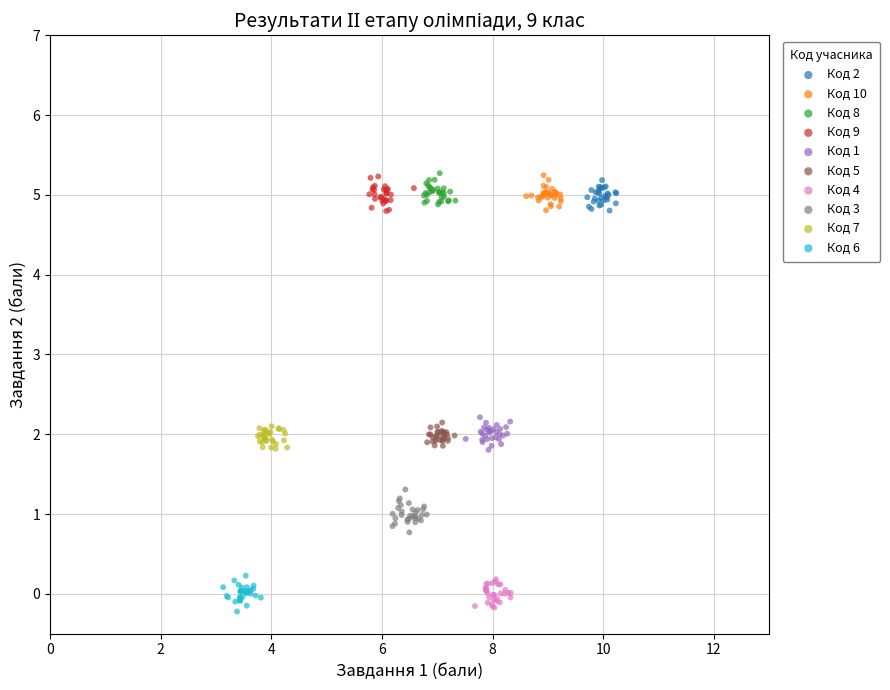

What are all the series names shown in the legend?

Код 2, Код 10, Код 8, Код 9, Код 1, Код 5, Код 4, Код 3, Код 7, Код 6